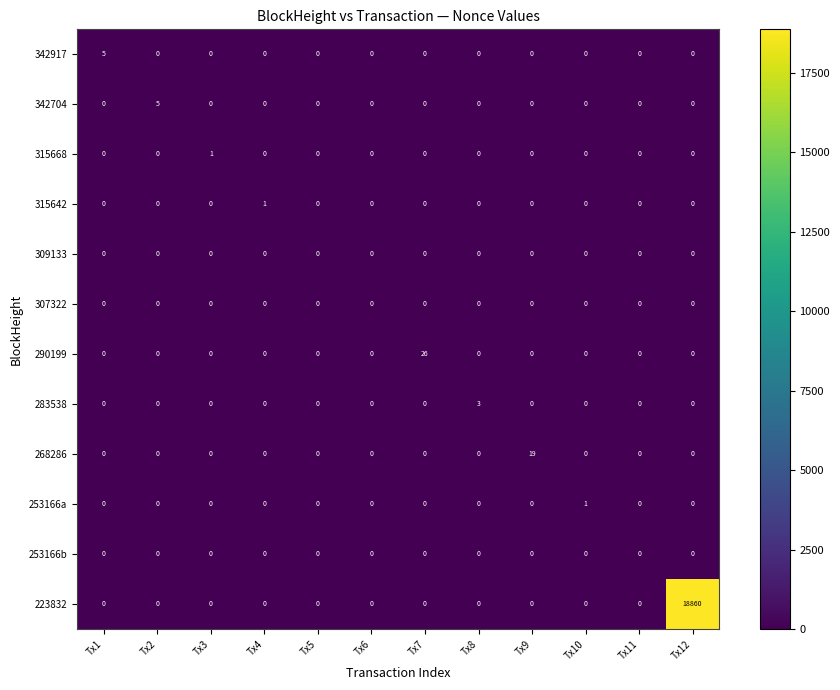

Which series has the widest spread of values?

223832